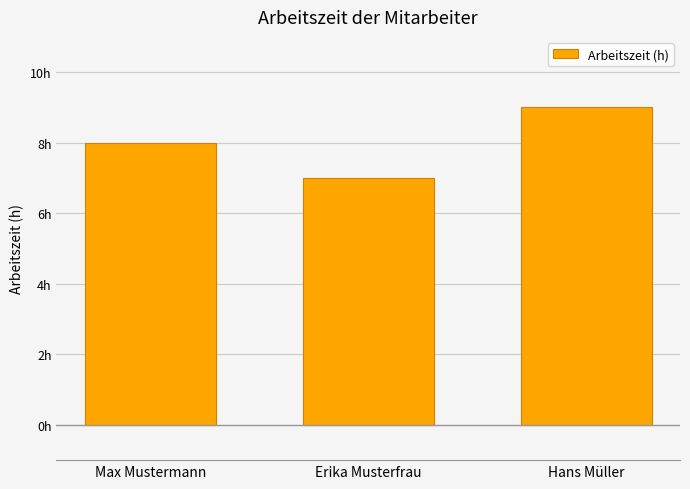

What is the difference between the maximum and second lowest values?

1